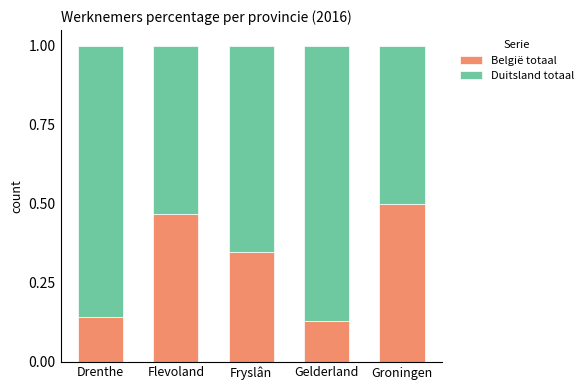

What is the difference between the maximum and second lowest values in the België totaal series?

0.4